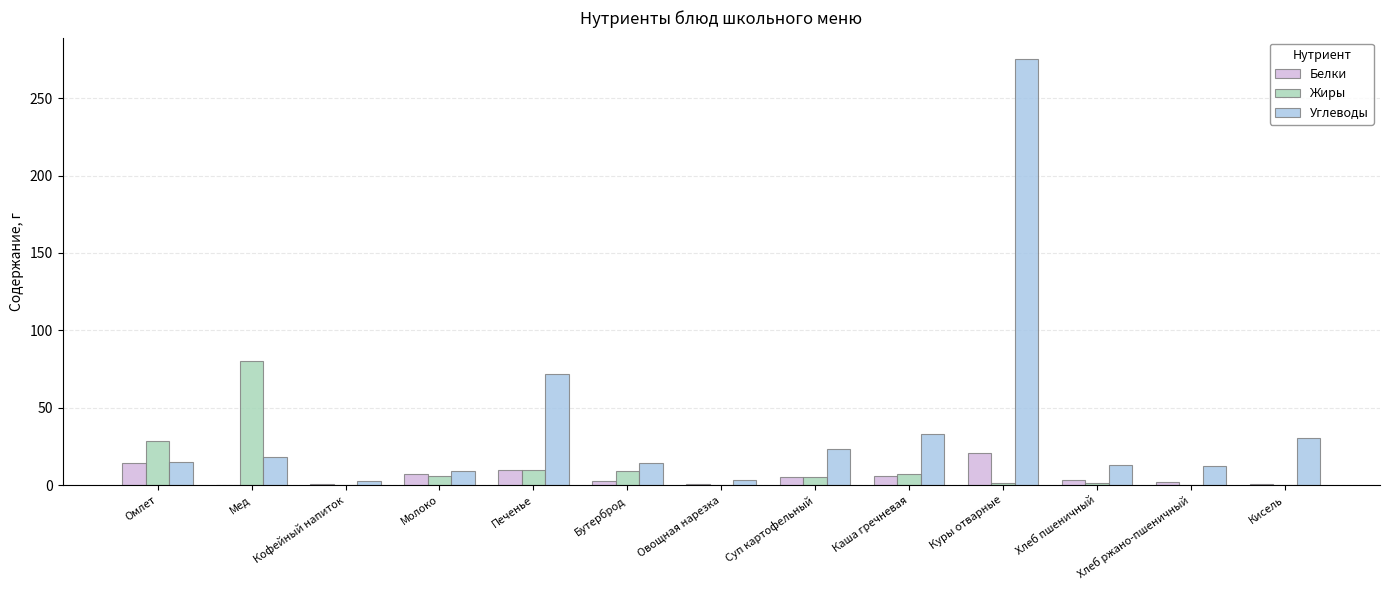

Is it true that Жиры equals 80.3 at Мед?

True